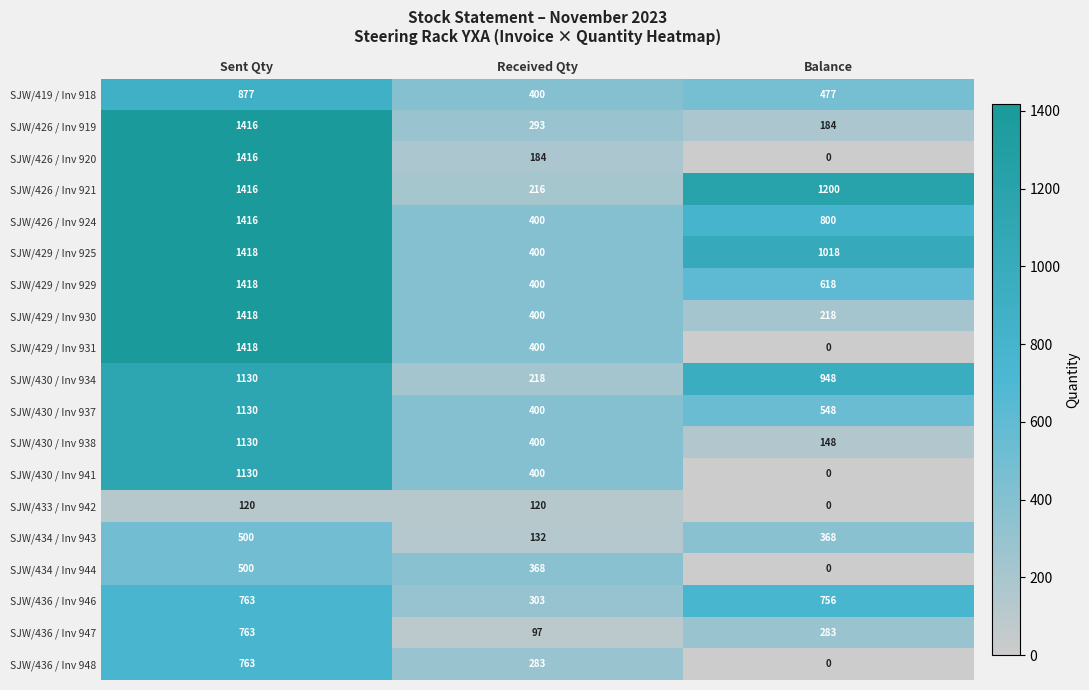

Where is SJW/419 / Inv 918 nearest to the value 638?

Balance